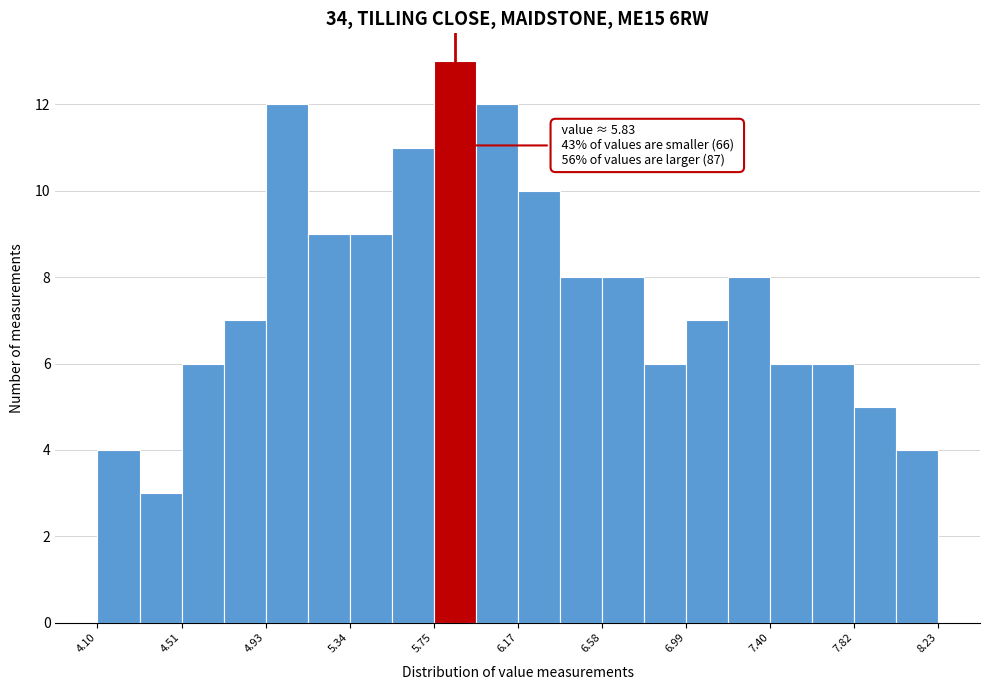

Over which range of the x-axis is the bar tallest?

5.75 to 5.95